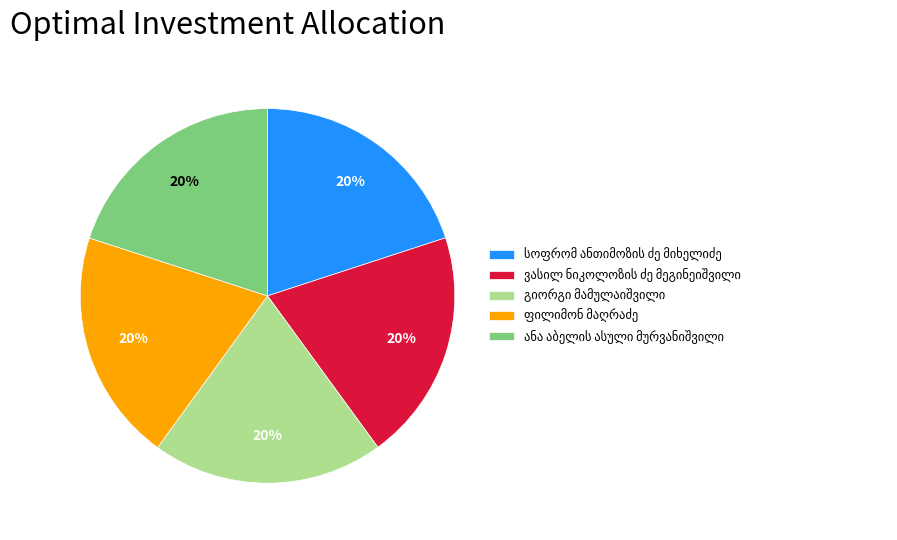

Is there any slice that represents more than half of the pie?

No